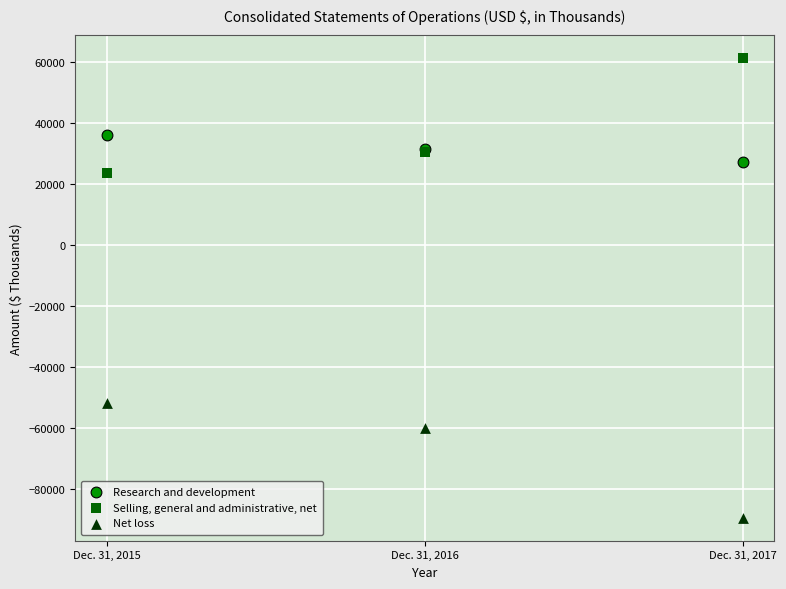

In the Selling, general and administrative, net series, what Y value is closest to 42385?

30326